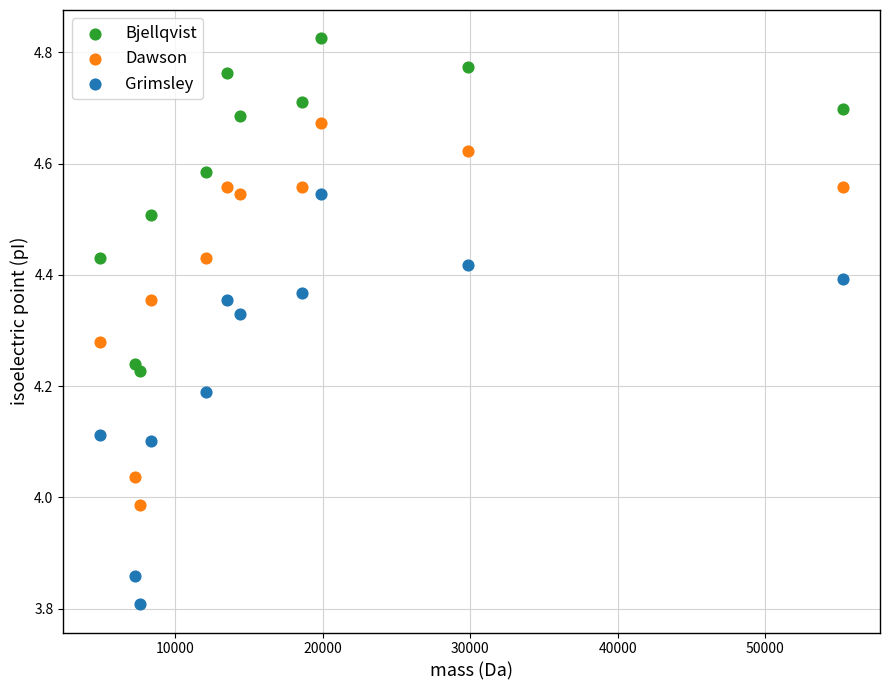

Which series reaches the minimum Y coordinate?

Grimsley